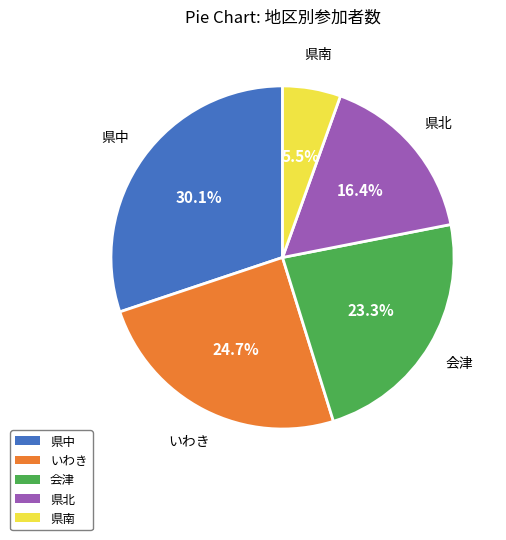

How many slices are in this pie chart?

5